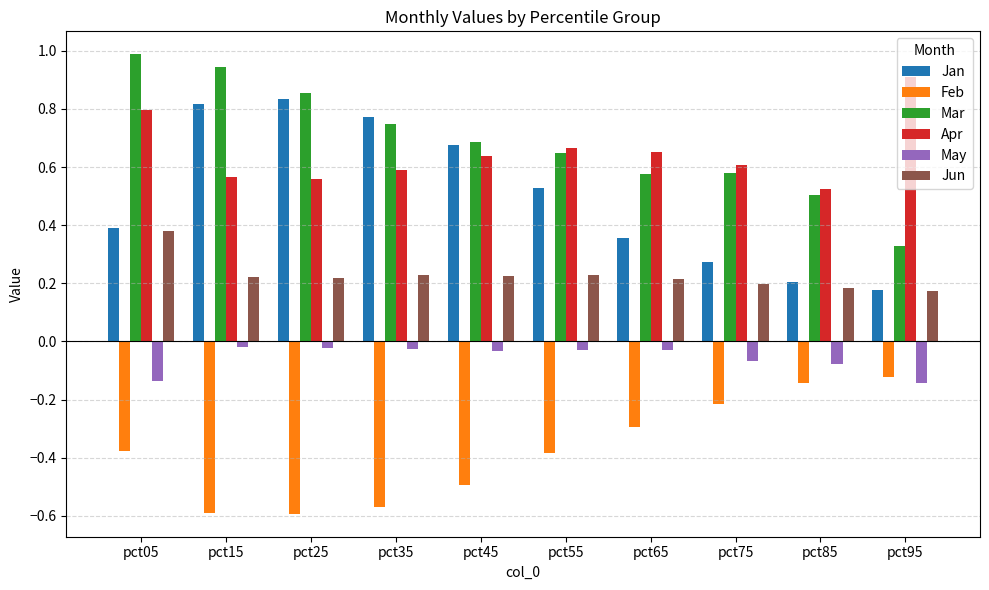

At how many categories does at least one series exceed 0?

10